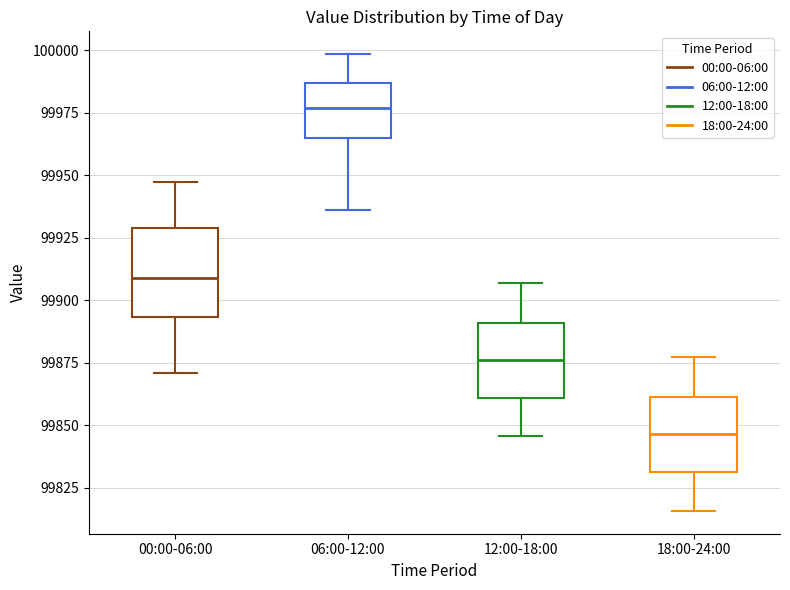

Reading left to right, read every box against the y-axis: the position of its median line, the range the box covers, and the ends of its whiskers. The values are not printed on the chart, so give them approximately, as read against the axis.

00:00-06:00: median 99910, box 99895 to 99930, whiskers 99870 to 99950
06:00-12:00: median 99975, box 99965 to 99985, whiskers 99935 to 100000
12:00-18:00: median 99875, box 99860 to 99890, whiskers 99845 to 99905
18:00-24:00: median 99845, box 99830 to 99860, whiskers 99815 to 99875